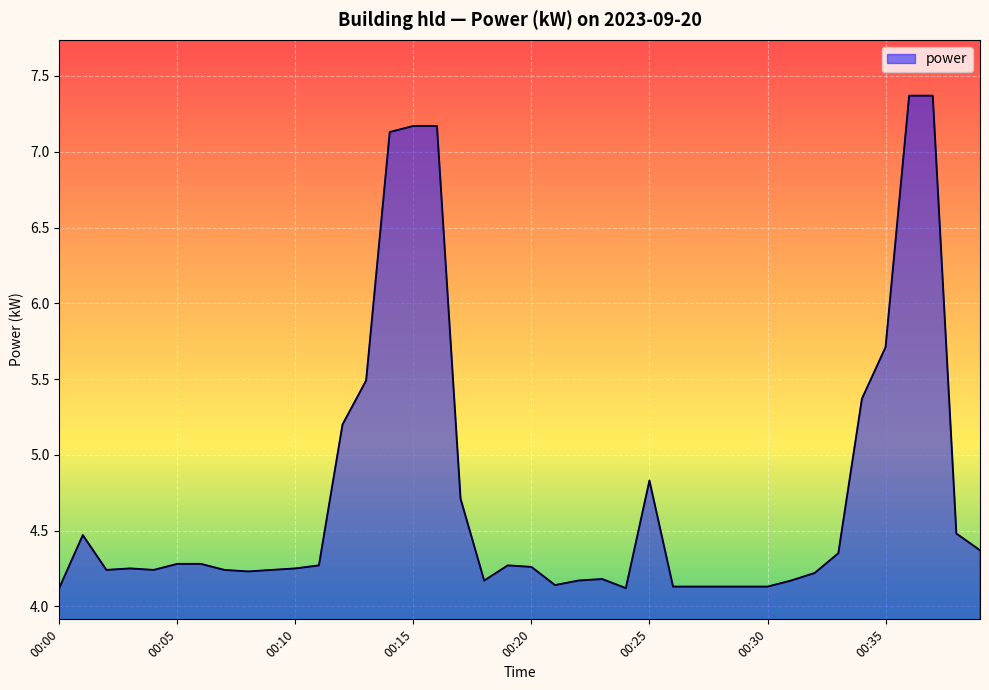

What is the greatest value displayed?

7.4